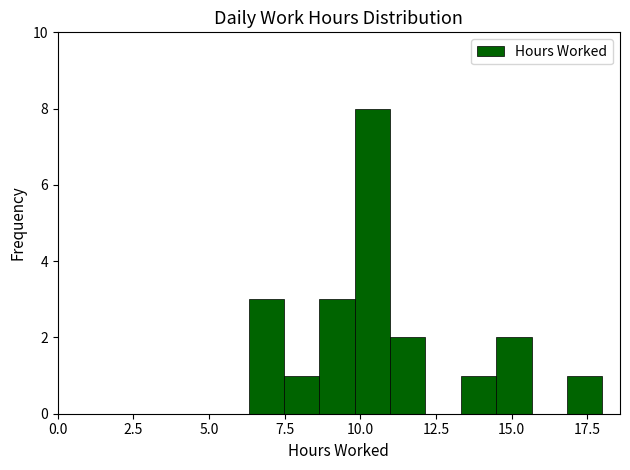

Read against the x-axis, roughly where is the centre of the tallest bar?

10.5